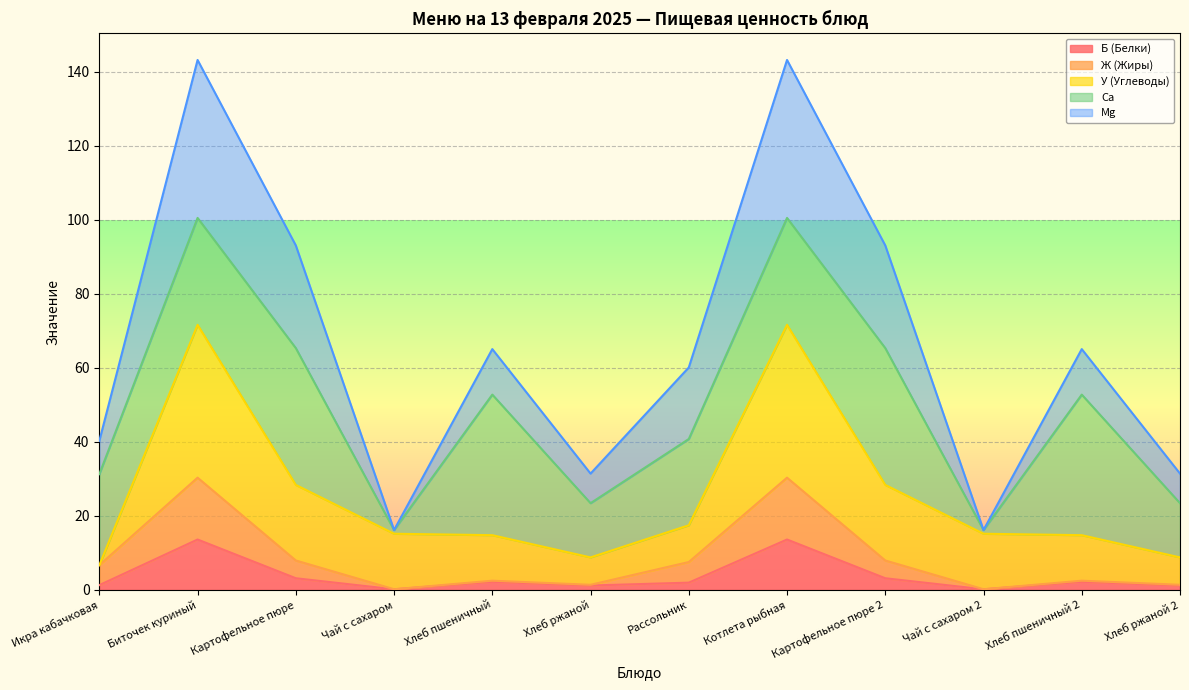

How many data points in Mg are above 65?

4